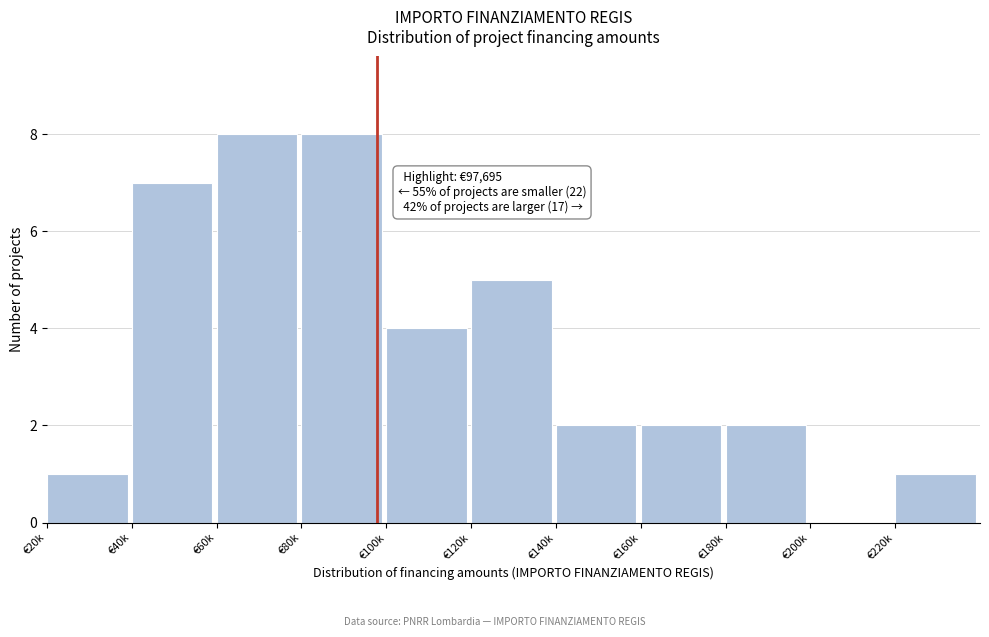

Reading left to right, transcribe all the data shown in this chart.

€20k=1	€40k=7	€60k=8	€80k=8	€100k=4	€120k=5	€140k=2	€160k=2	€180k=2	€200k=0	€220k=1